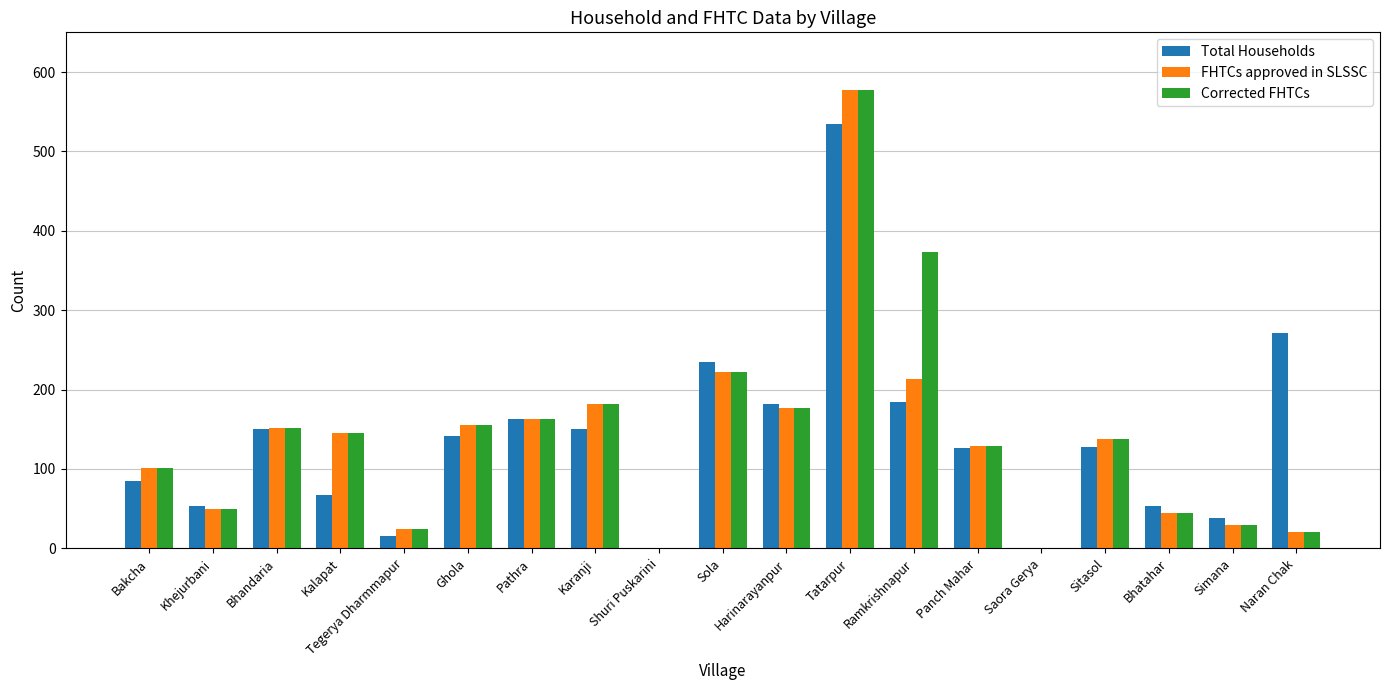

The value of FHTCs approved in SLSSC at Panch Mahar is 129. True or false?

True